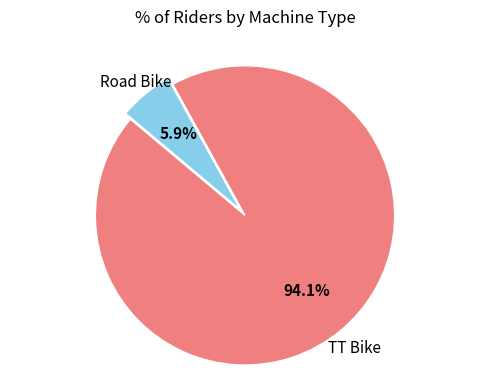

How many segments does this pie chart have?

2